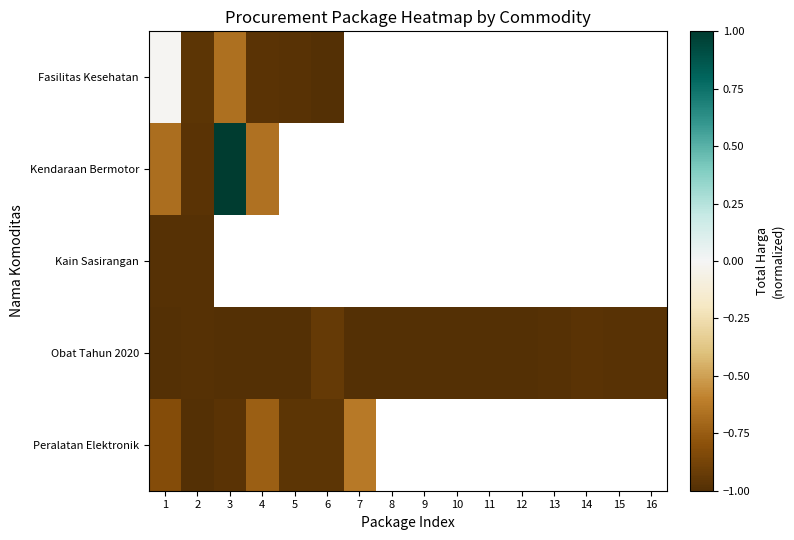

The Fasilitas Kesehatan series shows -1.0 at 6. True or false?

True